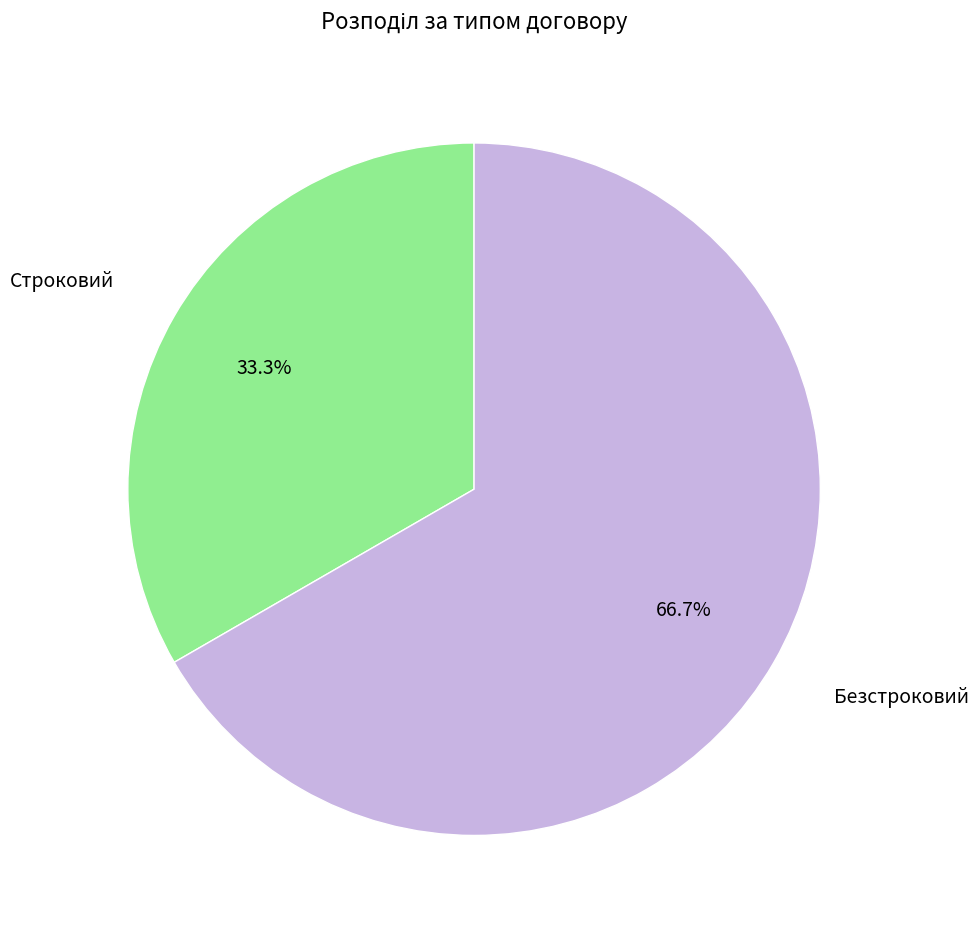

To the nearest percent, what is the average slice percentage?

50%